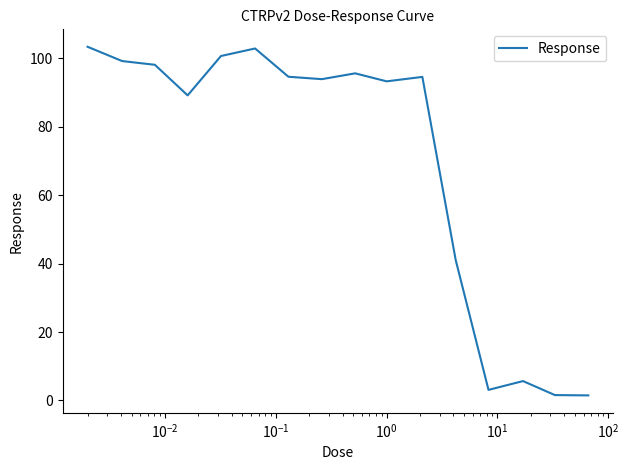

What is the greatest value displayed?

103.4